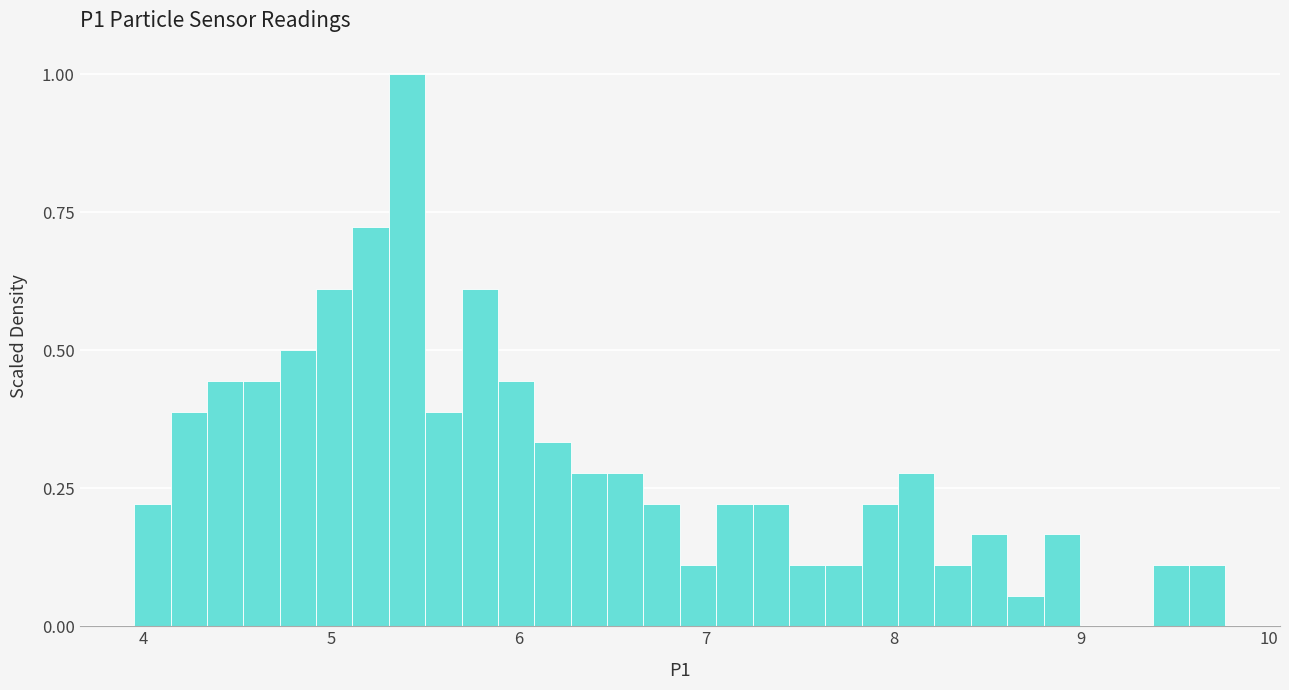

Around what value on the x-axis is the tallest bar? Give the approximate position of its centre, as read against the axis.

5.4